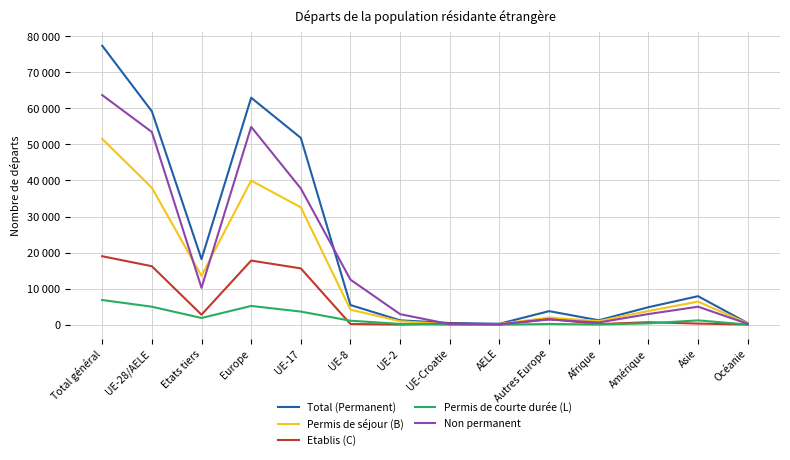

Does the chart have visible grid lines?

Yes